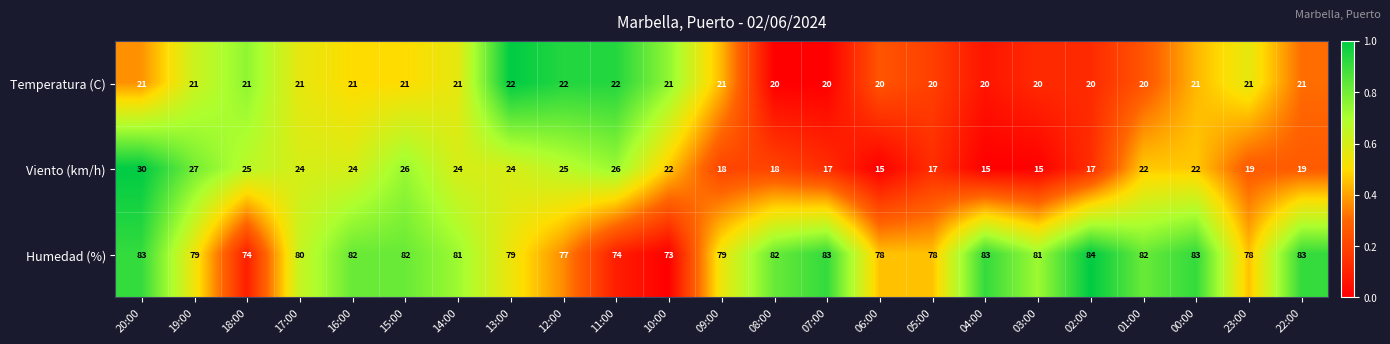

Which series has the largest range (max minus min)?

Viento (km/h)